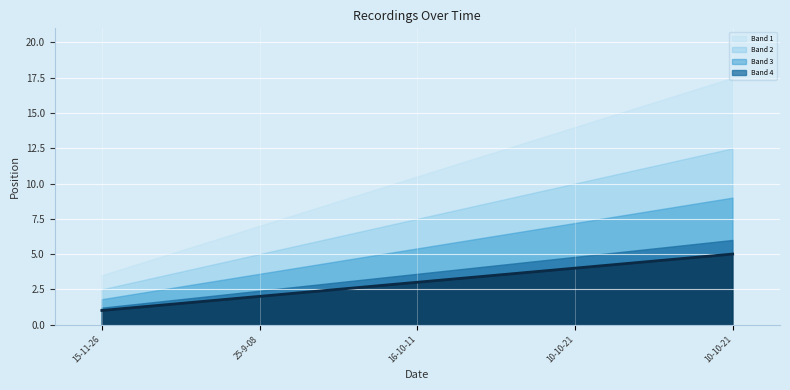

What is the difference between the maximum and minimum values?

4